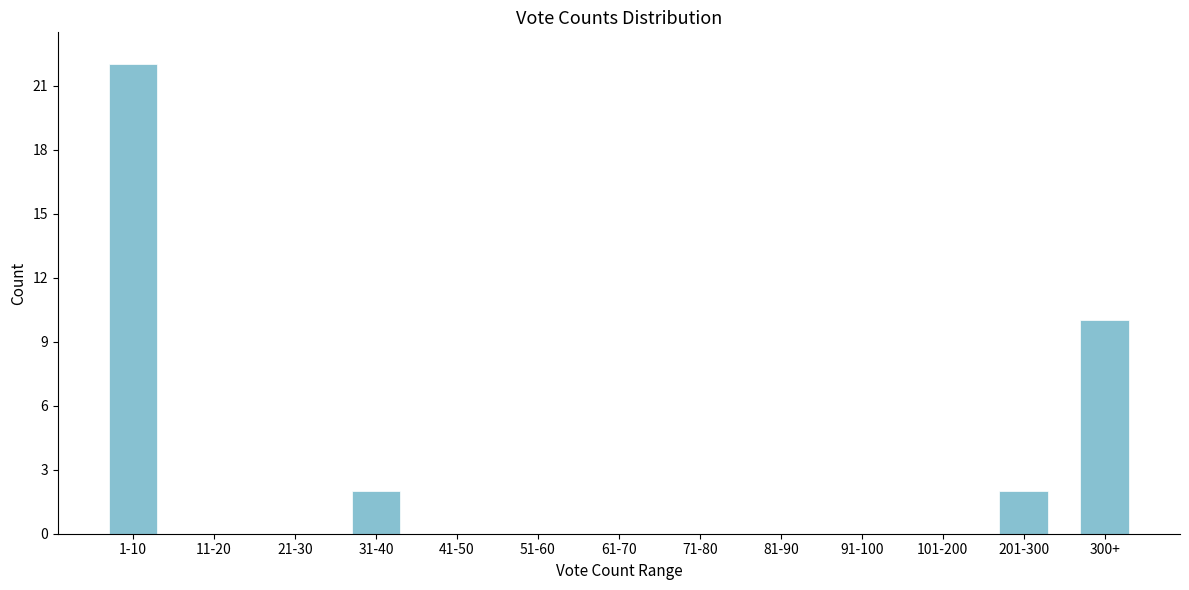

Reading right to left, extract all data points from this chart.

300+=10	201-300=2	101-200=0	91-100=0	81-90=0	71-80=0	61-70=0	51-60=0	41-50=0	31-40=2	21-30=0	11-20=0	1-10=22